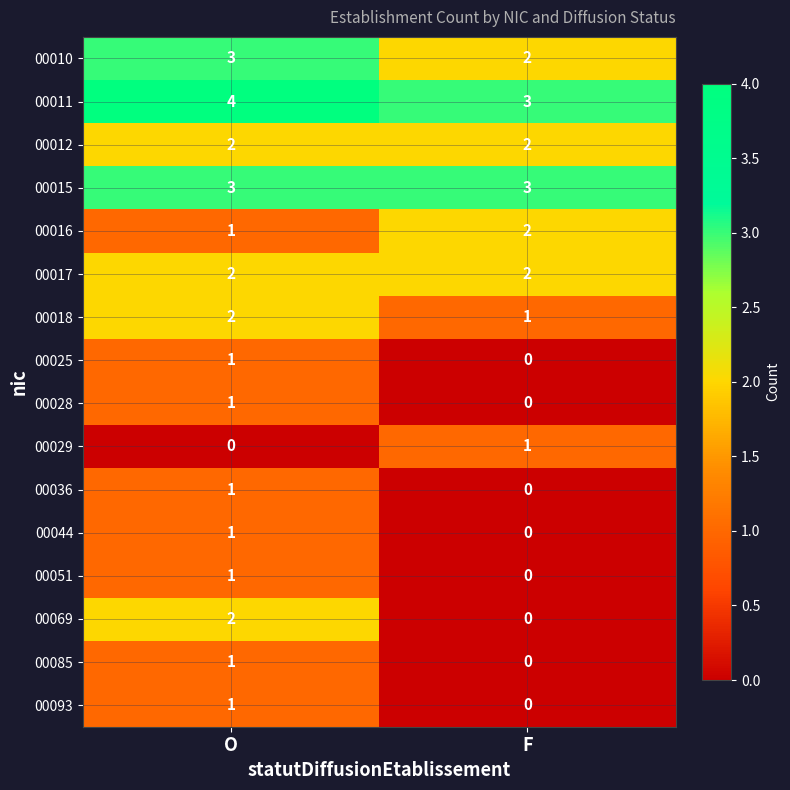

What is the greatest value displayed?

4